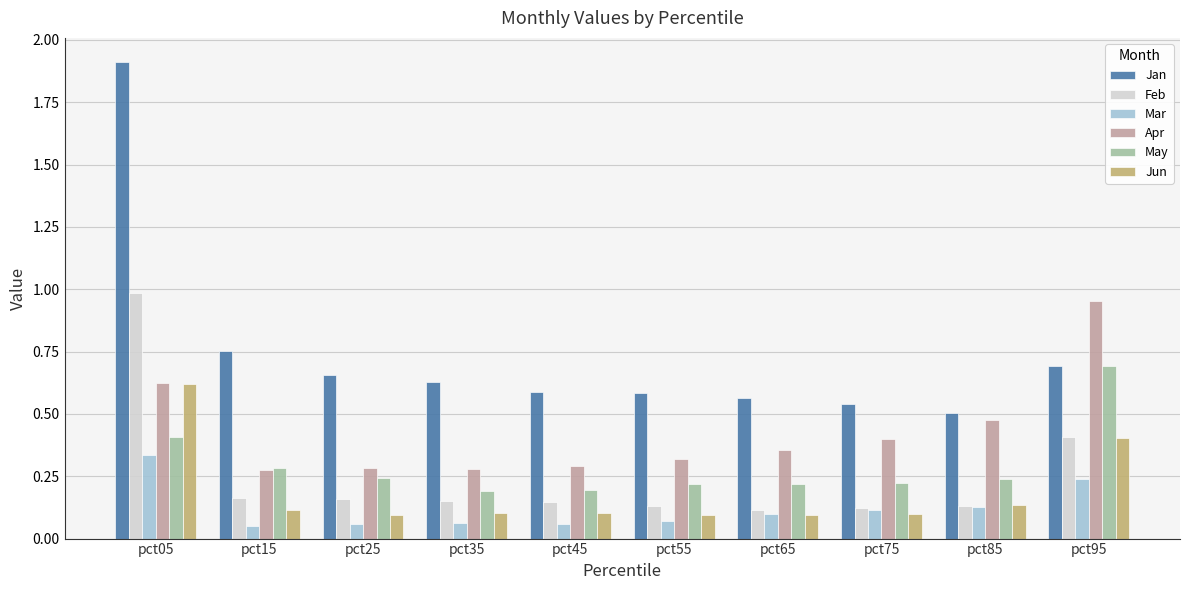

Is the value of Jan at pct15 greater than the value of Jun at pct65?

Yes